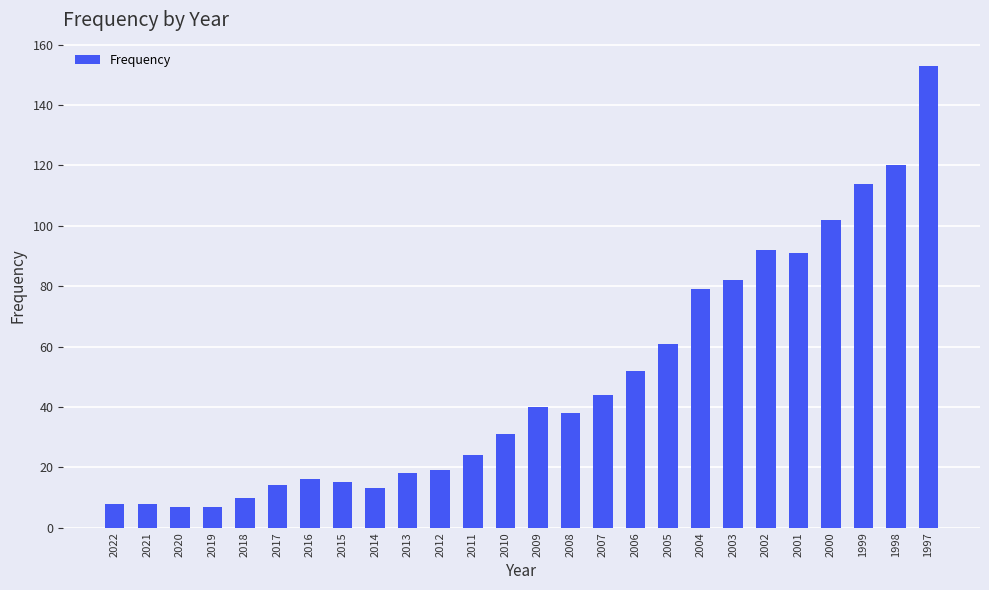

What is the ratio of the value at 1997 to the value at 2012?

8.1